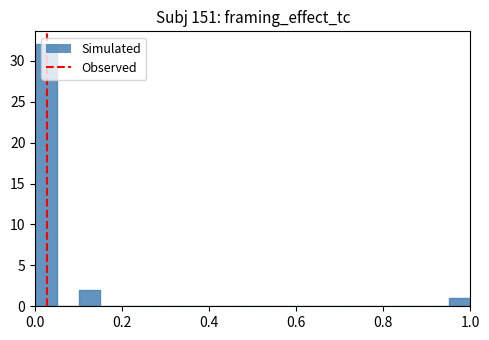

Read against the x-axis, roughly where is the centre of the tallest bar?

0.02